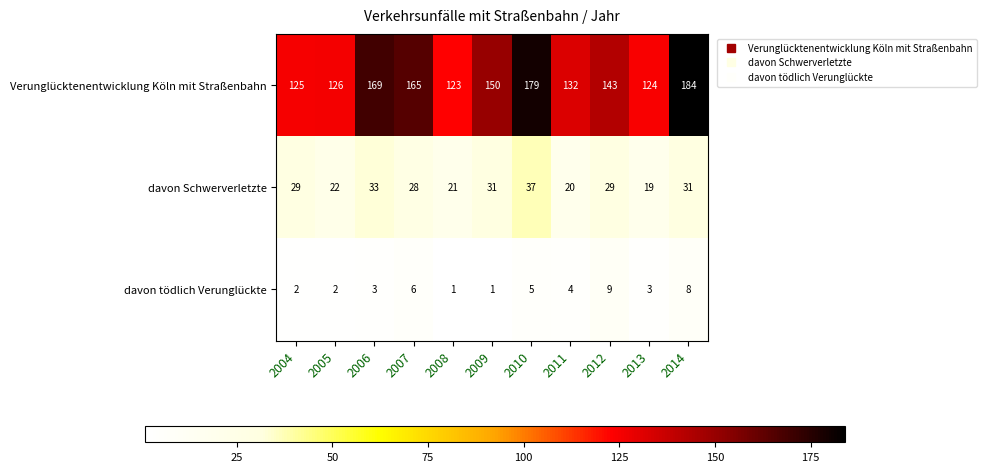

What is the difference between the maximum and minimum values in the davon tödlich Verunglückte series?

8